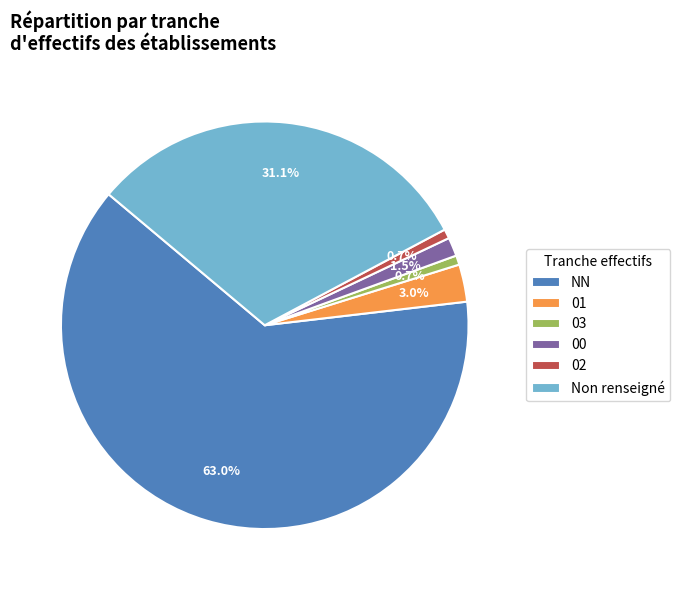

What is the largest slice in the pie chart?

NN